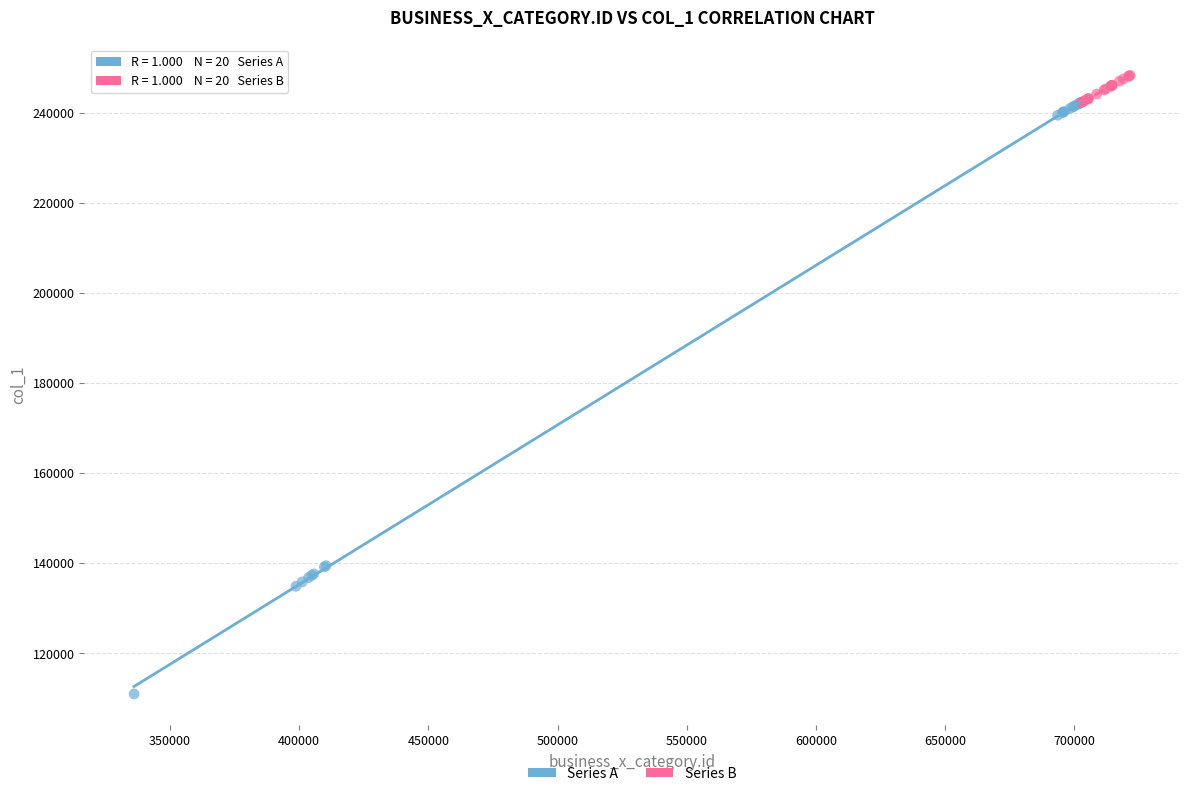

Which series contains the highest Y value?

Series B